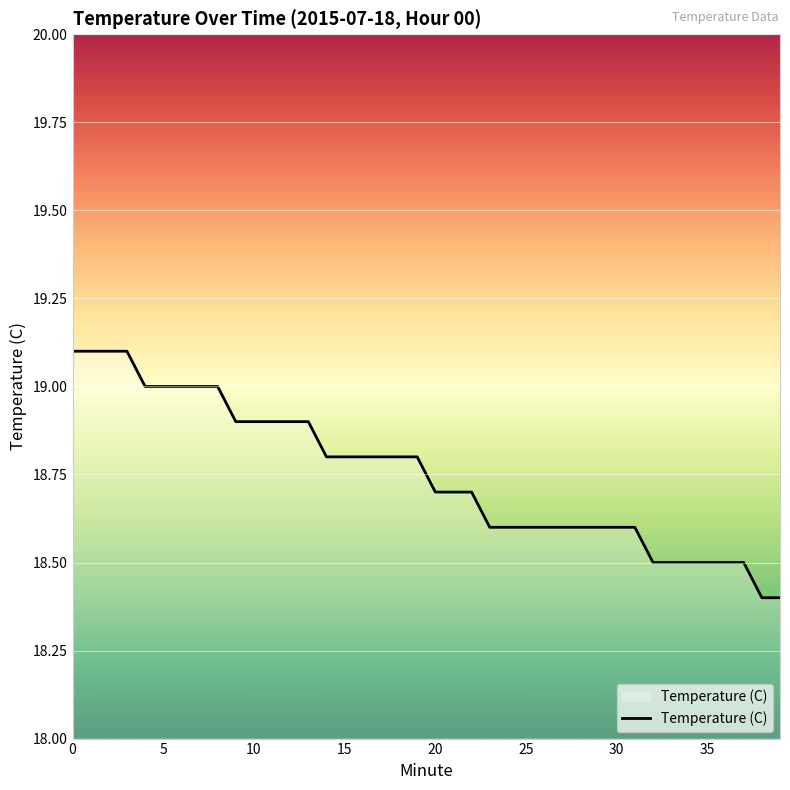

Reading left to right, transcribe all the data shown in this chart.

19.1	19.1	19.1	19.1	19.0	19.0	19.0	19.0	19.0	18.9	18.9	18.9	18.9	18.9	18.8	18.8	18.8	18.8	18.8	18.8	18.7	18.7	18.7	18.6	18.6	18.6	18.6	18.6	18.6	18.6	18.6	18.6	18.5	18.5	18.5	18.5	18.5	18.5	18.4	18.4